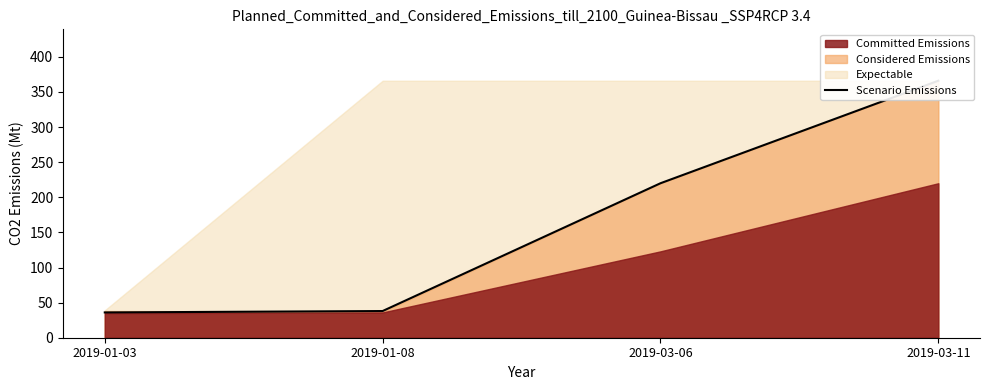

What value does the data have at 2019-03-11, to the nearest 10?

370